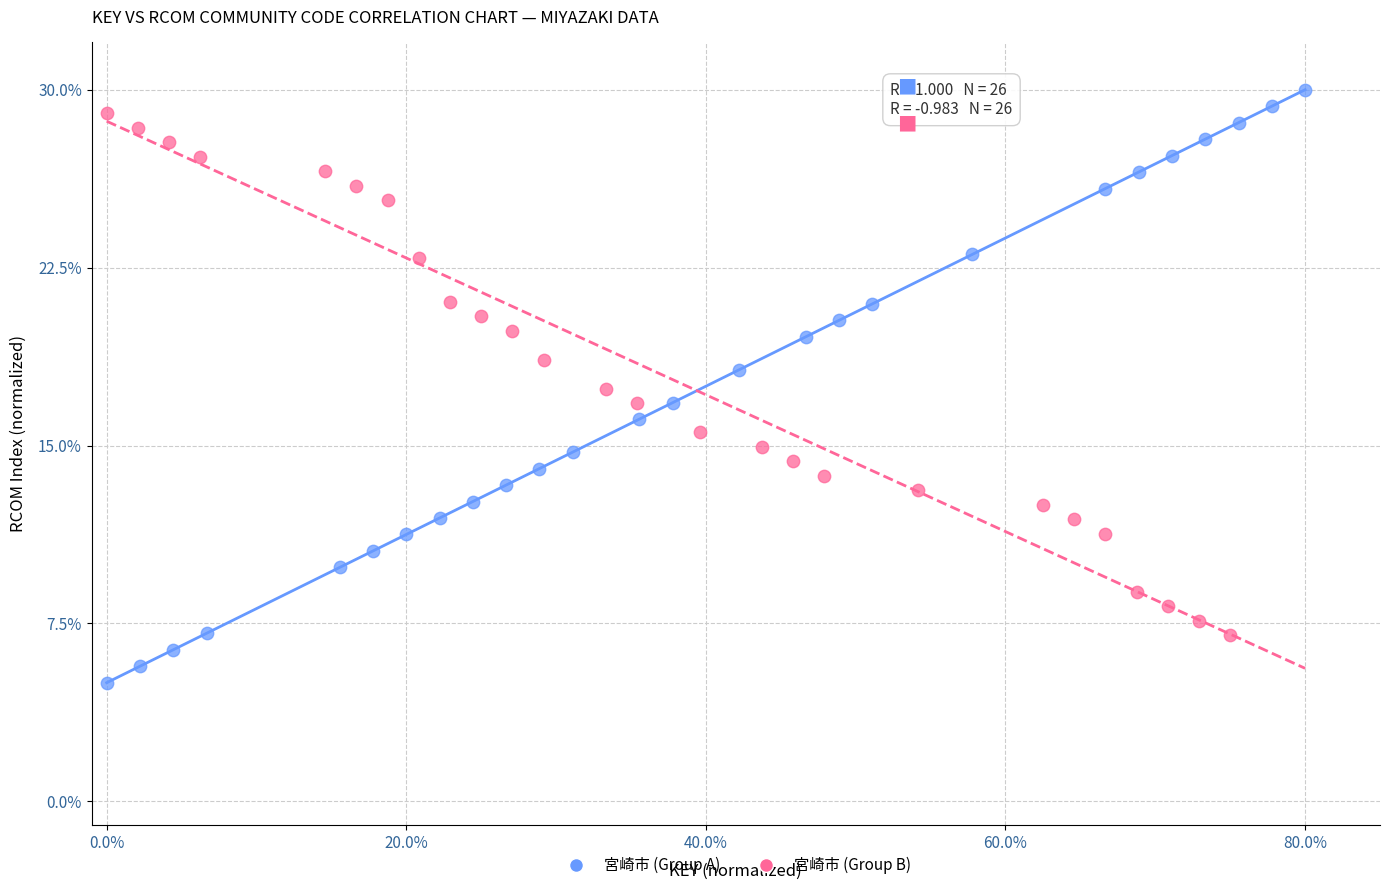

Which series contains the lowest Y value?

宮崎市 (Group A)